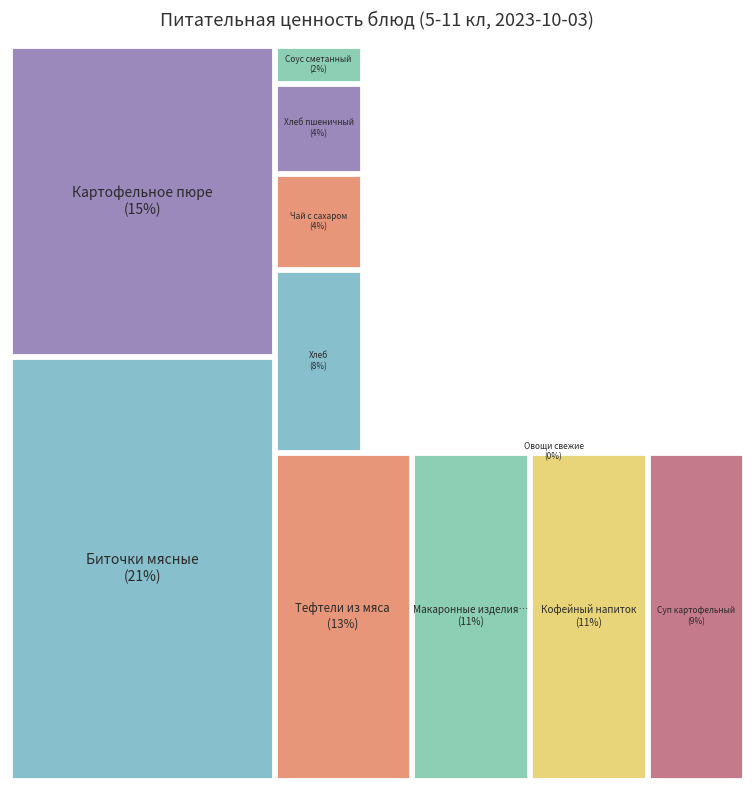

Reading left to right, transcribe all the data shown in this chart.

Калорийность: Макаронные изделия отварные=156.0	Тефтели из мяса=180.0	Овощи свежие=6.7	Кофейный напиток=155.0	Хлеб пшеничный=58.0	Суп картофельный=127.0	Картофельное пюре=211.0	Биточки мясные=287.0	Соус сметанный=24.0	Чай с сахаром=62.0	Хлеб=117.0
Белки: Макаронные изделия отварные=5.7	Тефтели из мяса=9.8	Овощи свежие=0.3	Кофейный напиток=3.6	Хлеб пшеничный=2.0	Суп картофельный=2.2	Картофельное пюре=4.1	Биточки мясные=13.8	Соус сметанный=0.5	Чай с сахаром=0.1	Хлеб=4.0
Жиры: Макаронные изделия отварные=0.7	Тефтели из мяса=12.9	Овощи свежие=0.1	Кофейный напиток=2.7	Хлеб пшеничный=0.2	Суп картофельный=2.6	Картофельное пюре=6.4	Биточки мясные=20.2	Соус сметанный=1.5	Чай с сахаром=0.0	Хлеб=0.5
Углеводы: Макаронные изделия отварные=31.9	Тефтели из мяса=17.4	Овощи свежие=1.1	Кофейный напиток=29.2	Хлеб пшеничный=12.1	Суп картофельный=14.5	Картофельное пюре=27.2	Биточки мясные=11.9	Соус сметанный=2.1	Чай с сахаром=15.2	Хлеб=24.2